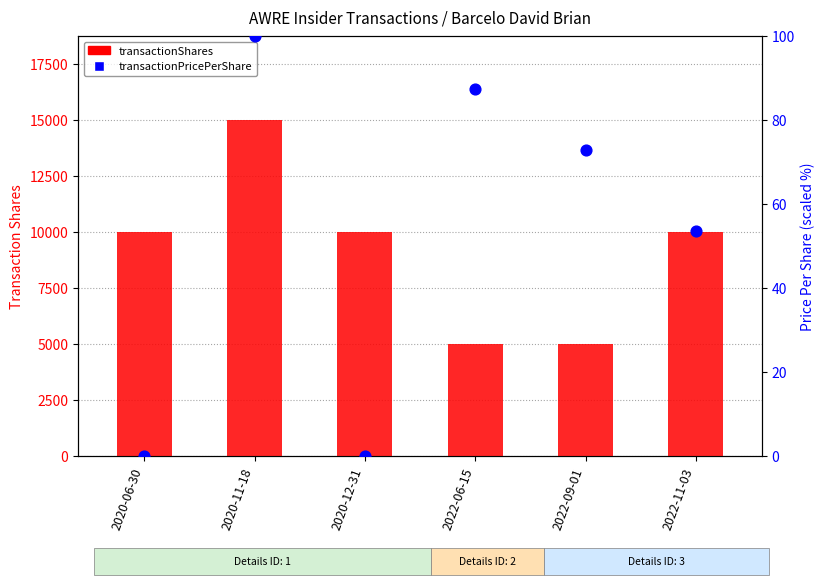

Which series contains the highest Y value?

transactionShares